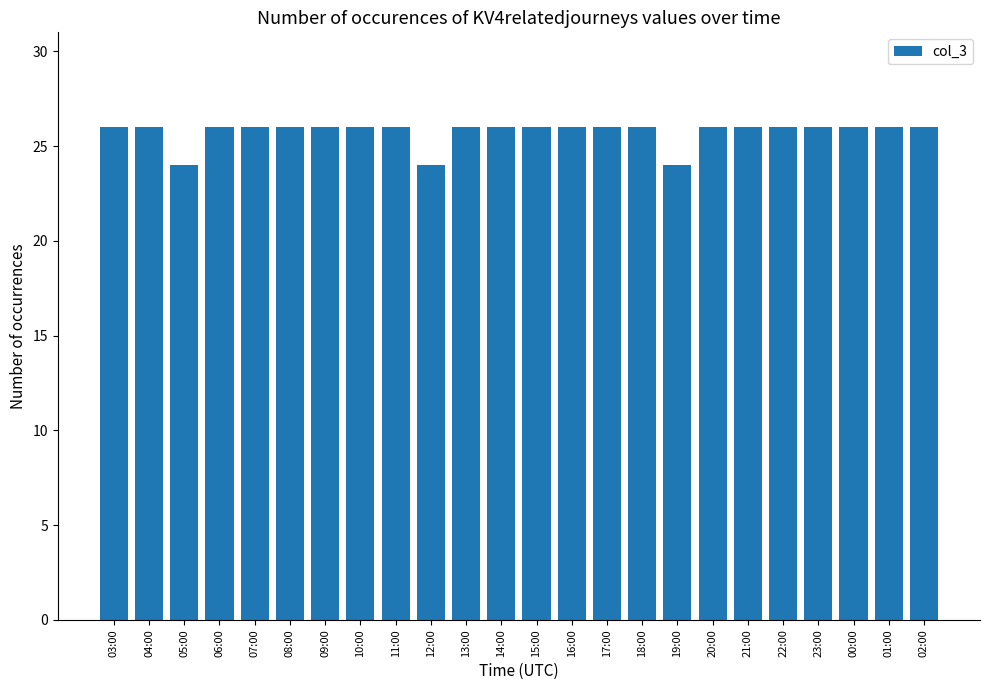

What is the ratio of the value at 02:00 to the value at 06:00?

1.0